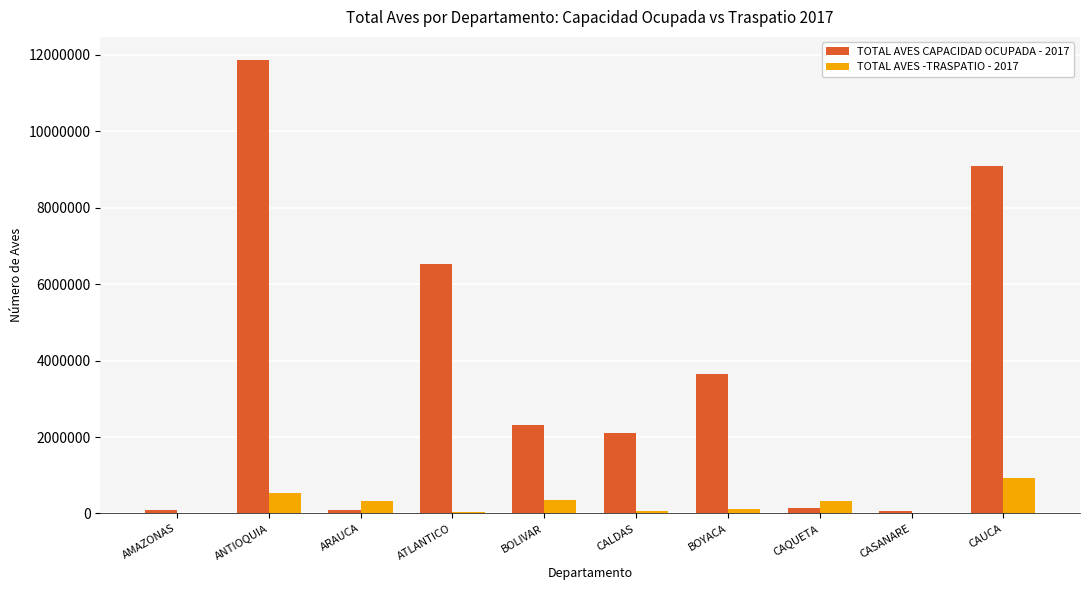

Which category has the highest value across all series?

ANTIOQUIA